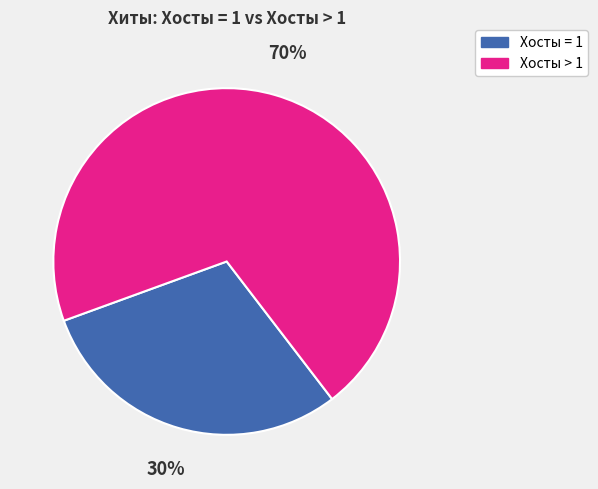

Is there a majority slice in this chart?

Yes